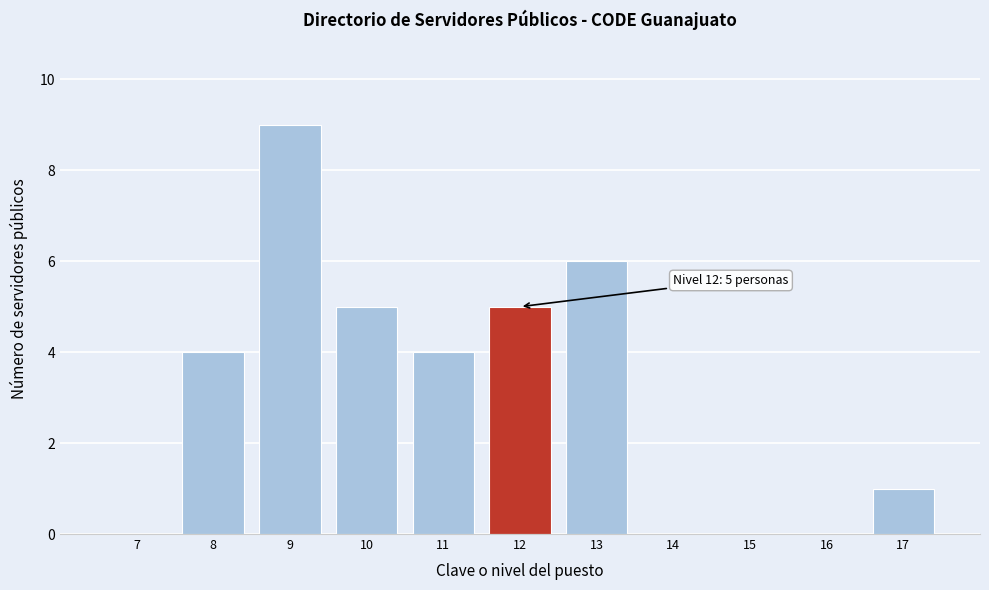

Reading left to right, list all the values displayed in this chart.

7=0	8=4	9=9	10=5	11=4	12=5	13=6	14=0	15=0	16=0	17=1